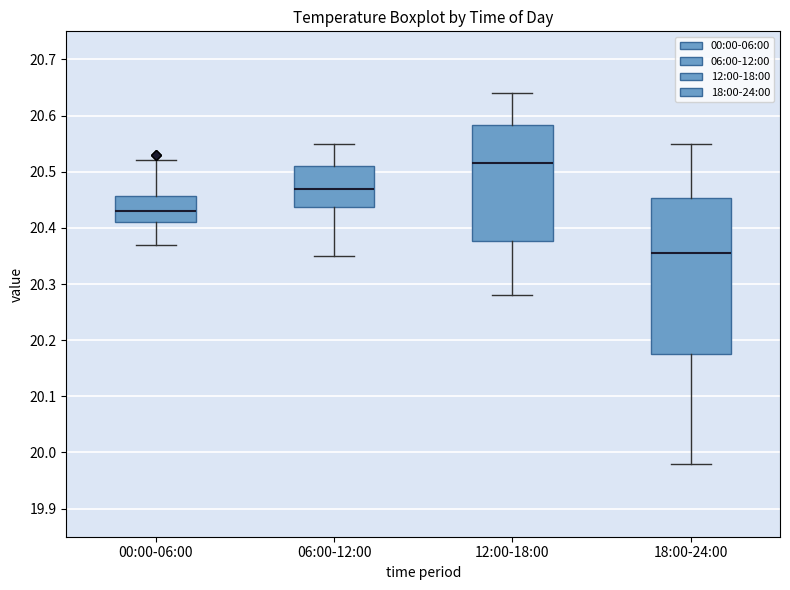

Comparing the boxes themselves (not the whiskers), which one is the tallest?

18:00-24:00